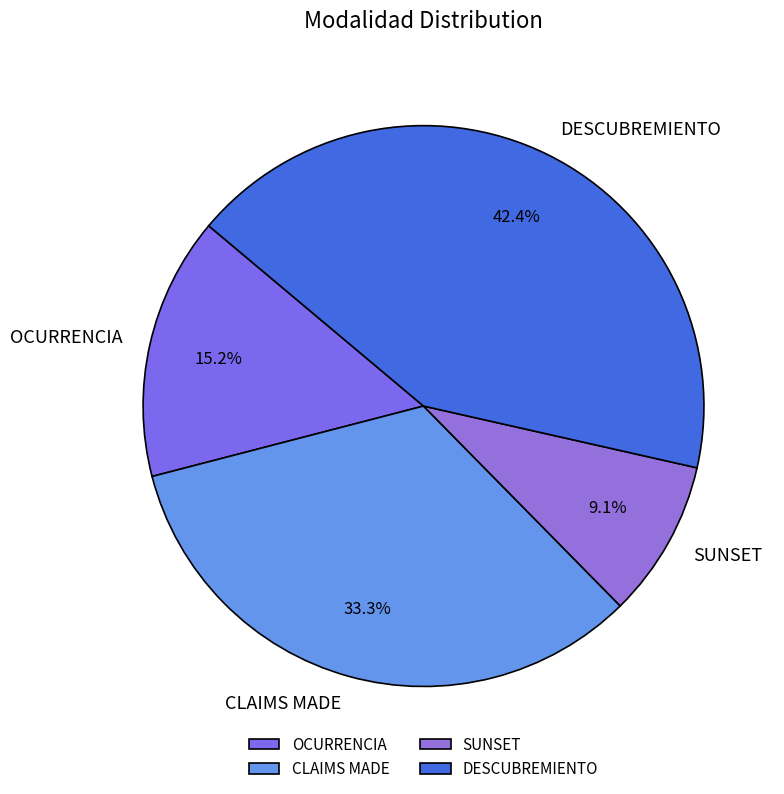

How many segments does this pie chart have?

4